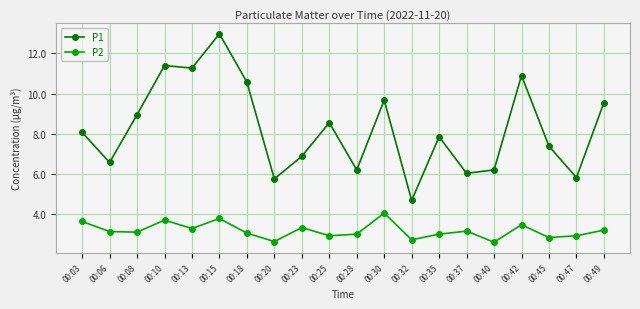

Which series has the largest range (max minus min)?

P1